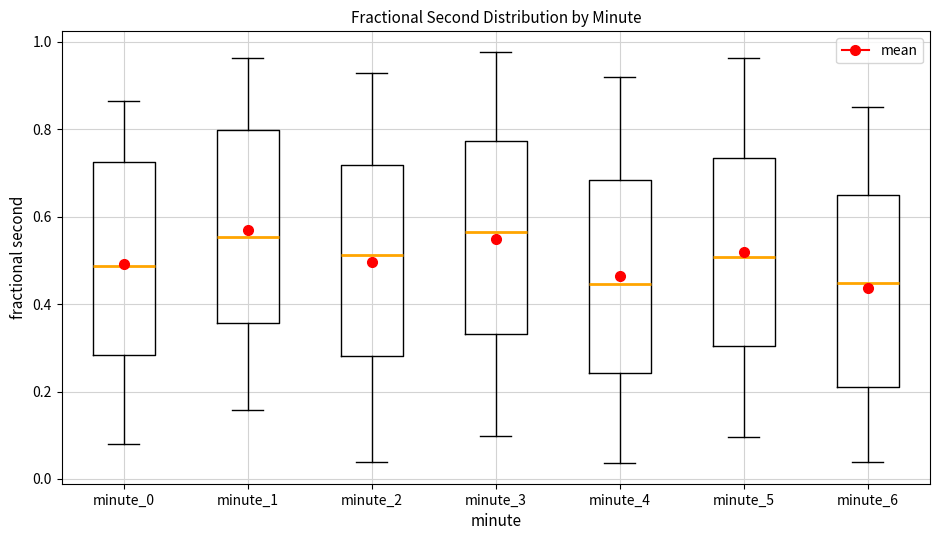

Where is the upper edge of the box for minute_5 on the y-axis? The values are not printed on the chart, so give them approximately, as read against the axis.

0.74